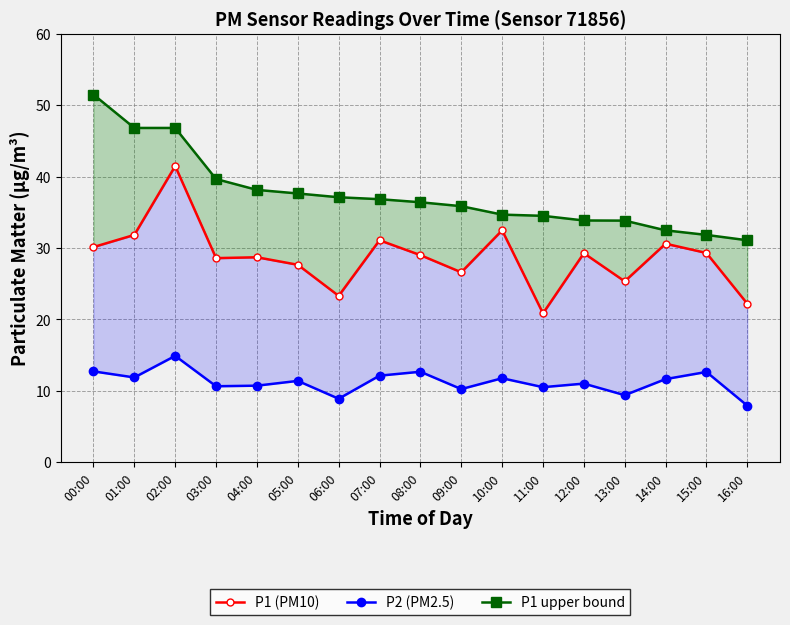

What is the spread (max minus min) of values at 11:00?

24.0